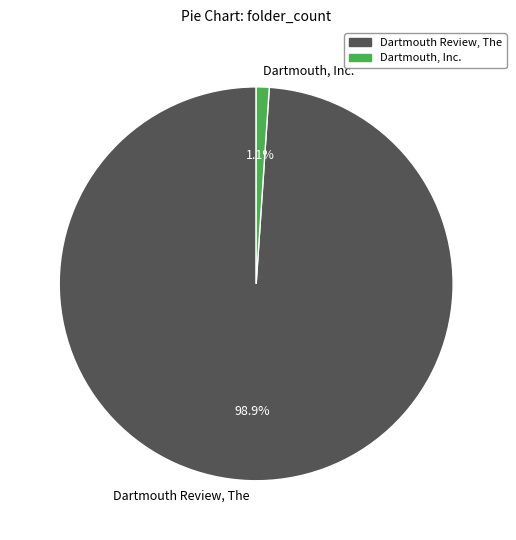

What is the smallest slice in the pie chart?

Dartmouth, Inc.